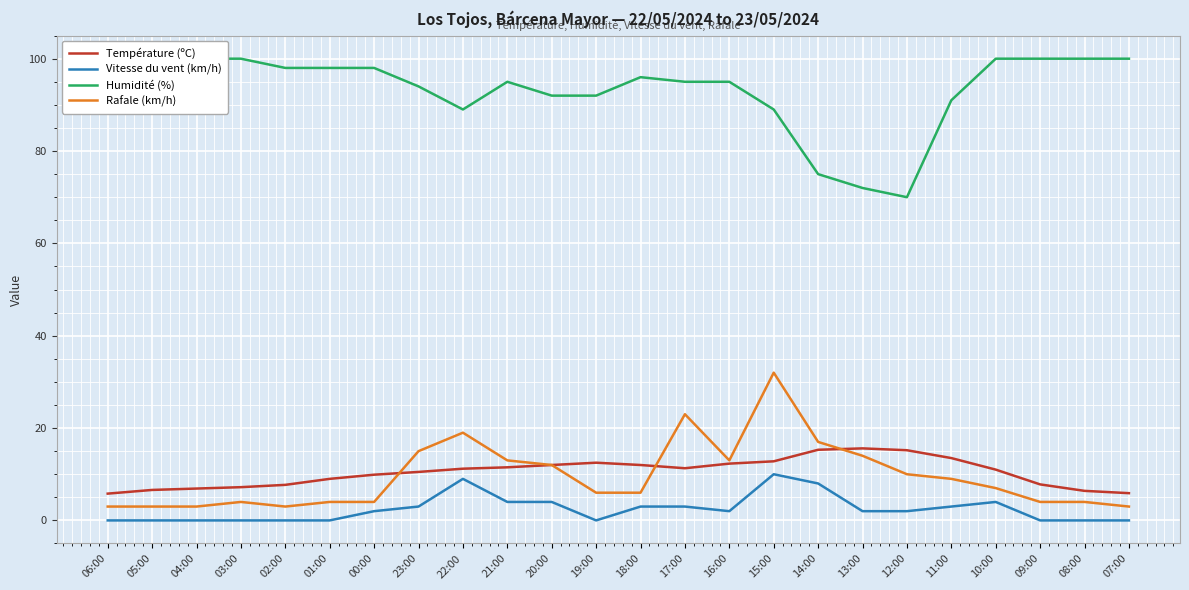

What is the difference between the Rafale (km/h) values at 12:00 and 10:00?

3.0